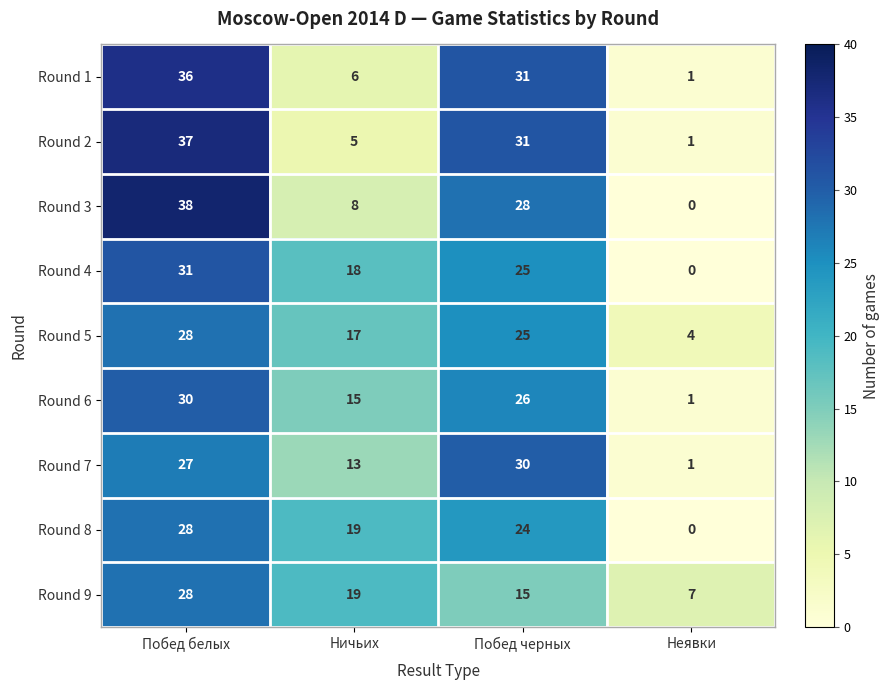

List the labels in order of Round 8 value, largest first.

Побед белых, Побед черных, Ничьих, Неявки